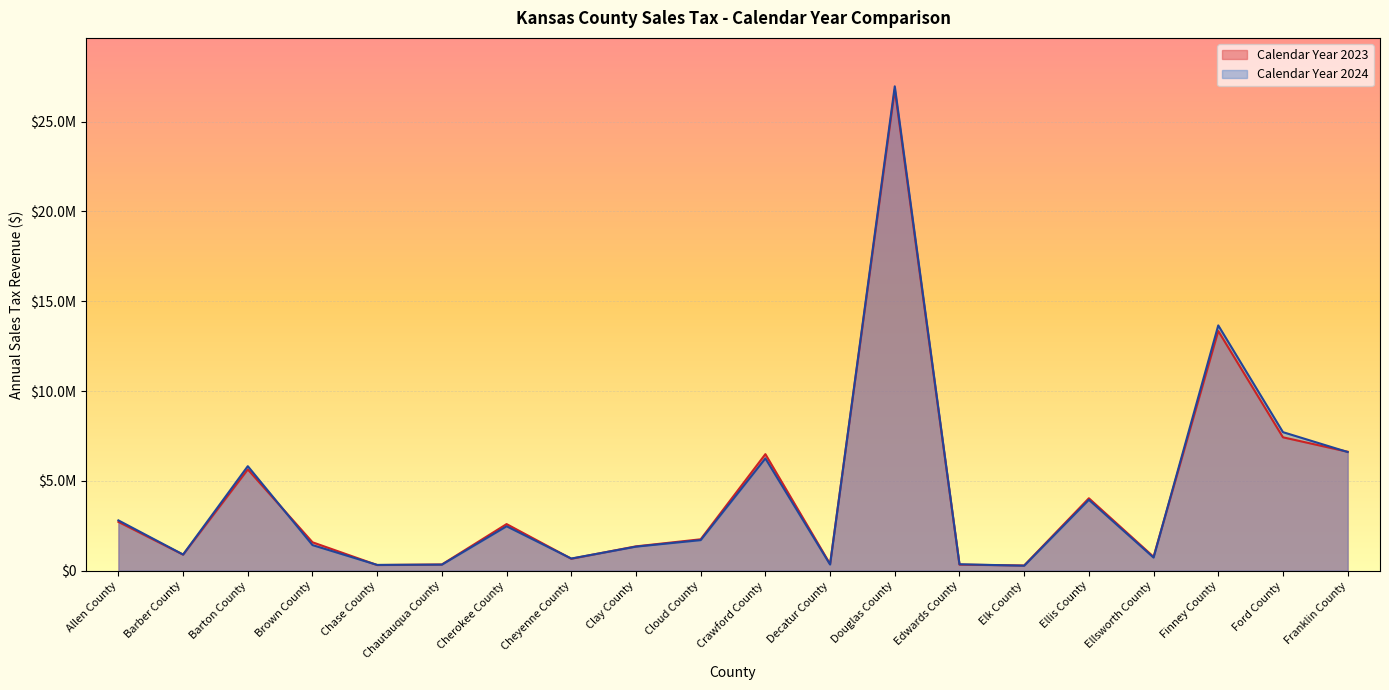

Where is the first local minimum for Calendar Year 2024?

Barber County